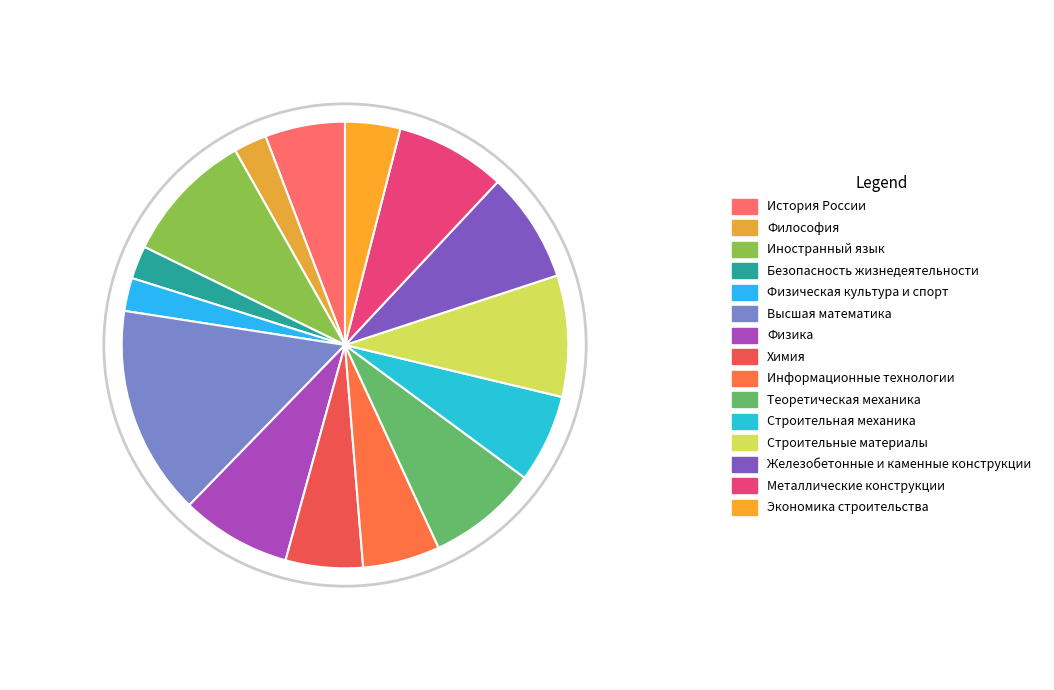

Rank the categories by value from highest to lowest.

Высшая математика, Иностранный язык, Строительные материалы, Физика, Теоретическая механика, Железобетонные и каменные конструкции, Металлические конструкции, Строительная механика, История России, Химия, Информационные технологии, Экономика строительства, Философия, Безопасность жизнедеятельности, Физическая культура и спорт